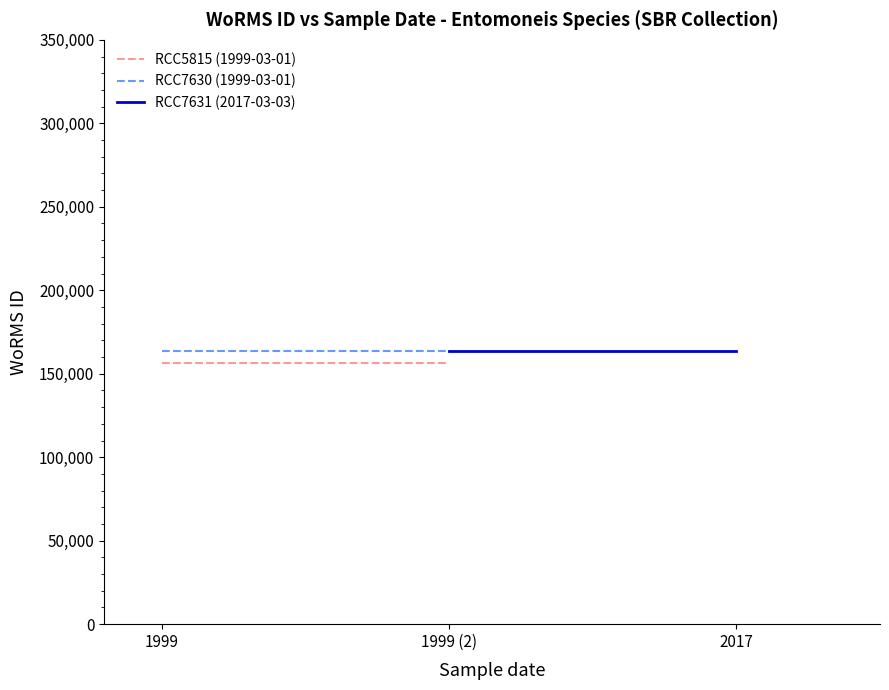

What is the average value of the RCC7631 (2017-03-03) series?

163646